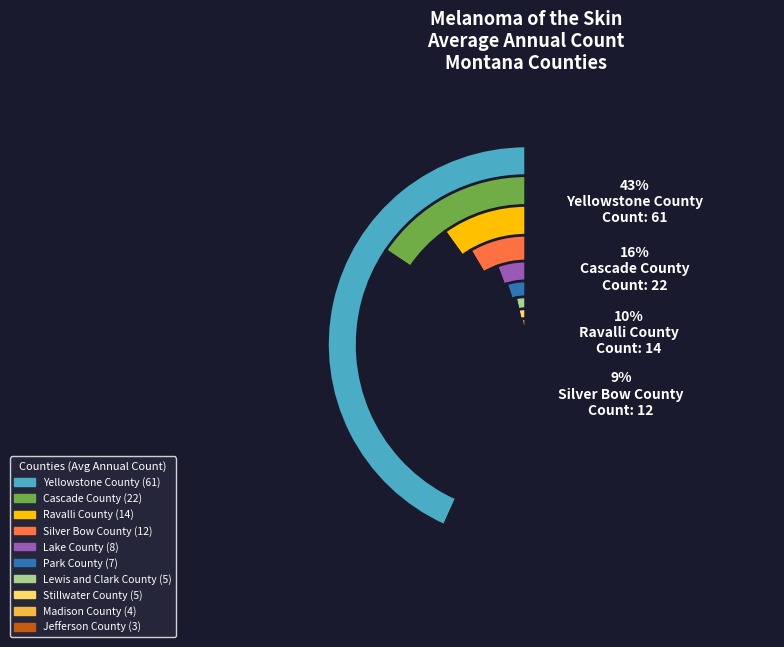

What is the change in value from Stillwater County to Jefferson County?

-2